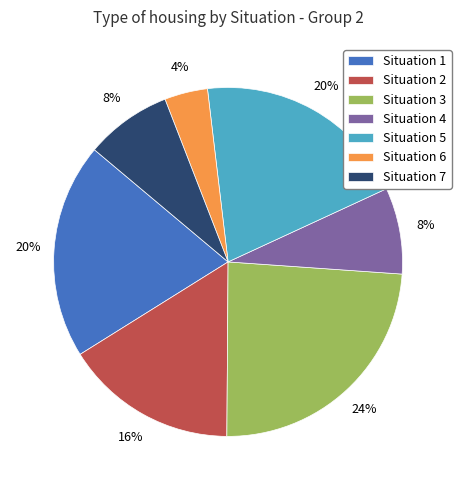

What is the largest slice in the pie chart?

Situation 3